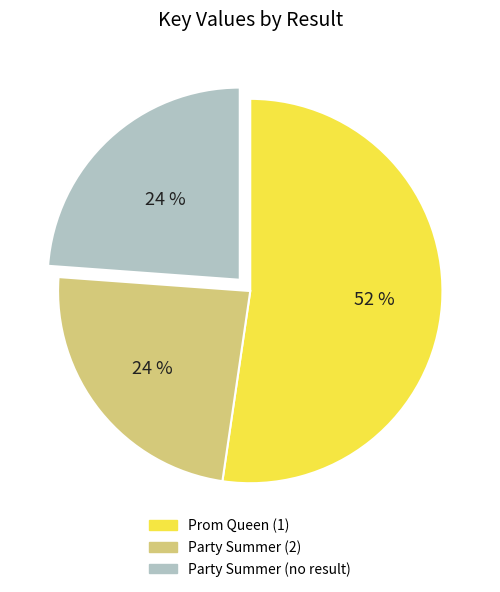

Approximately how many times larger is the value at Party Summer (no result) compared to Prom Queen (1)?

0.5